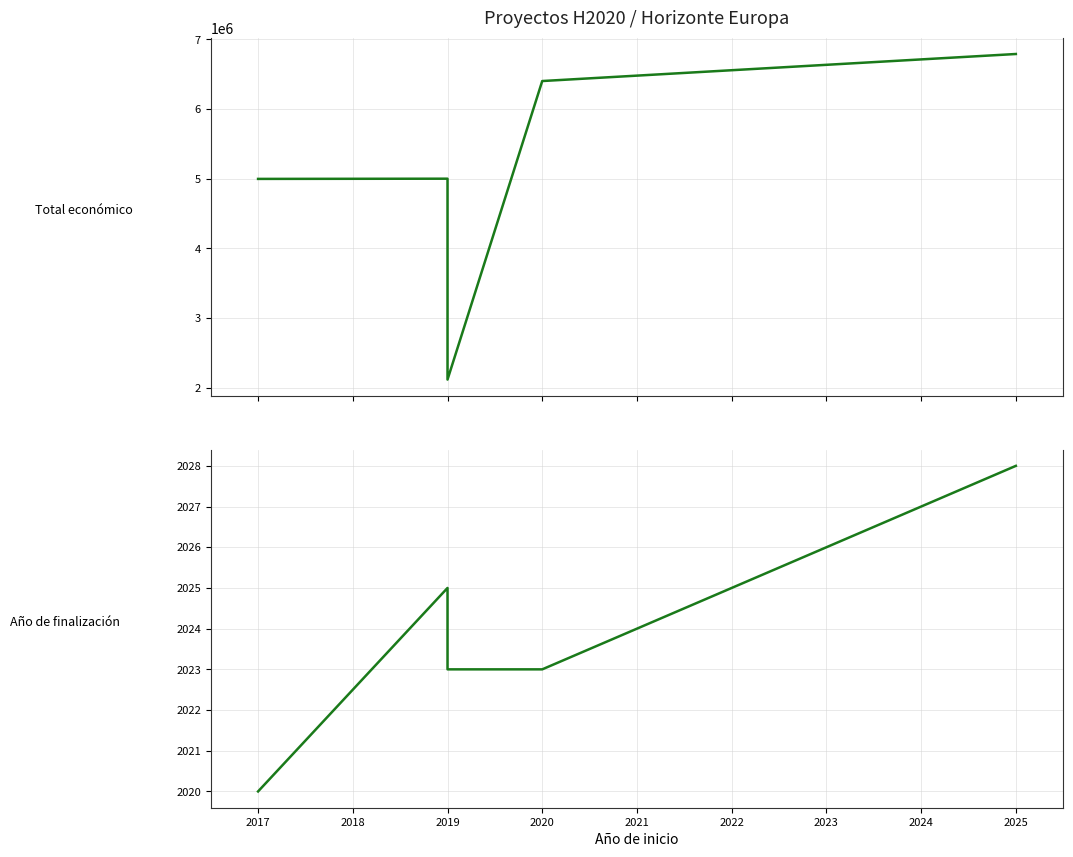

How many interior local peaks does the Total económico series have?

1